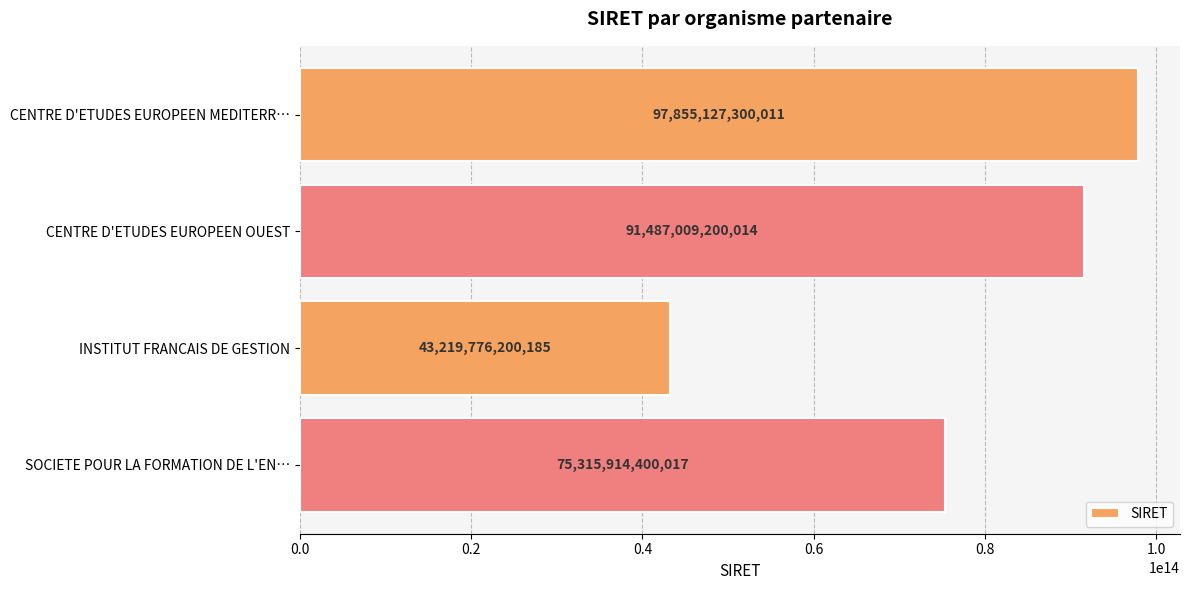

How many categories are shown in the chart?

4